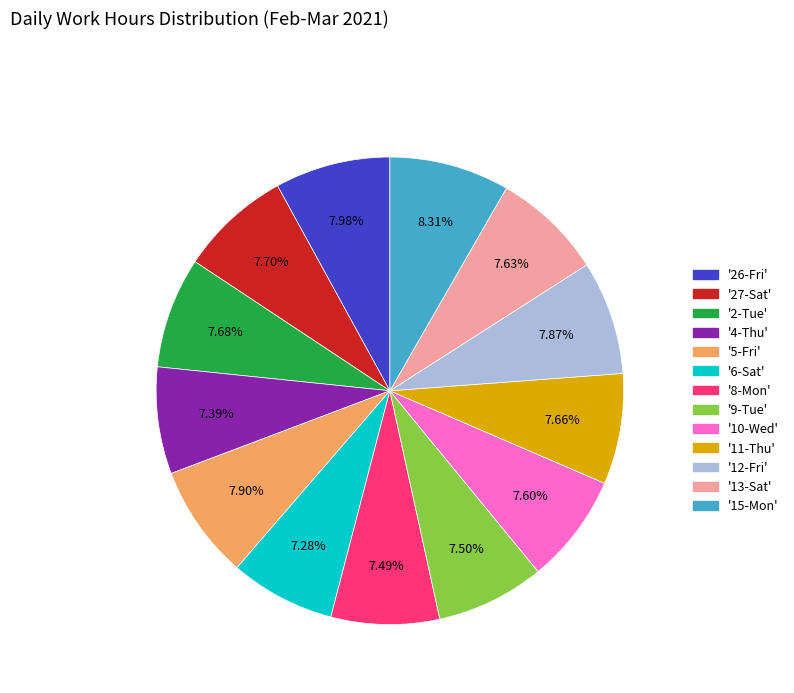

Is there a majority slice in this chart?

No